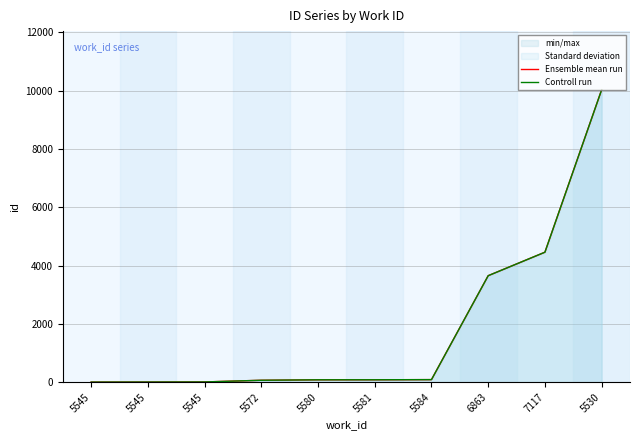

Is this an area chart (filled region under the line)?

No